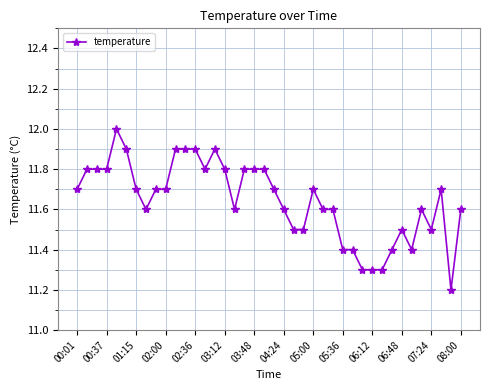

What is the value of the 3rd point from the left?

11.8